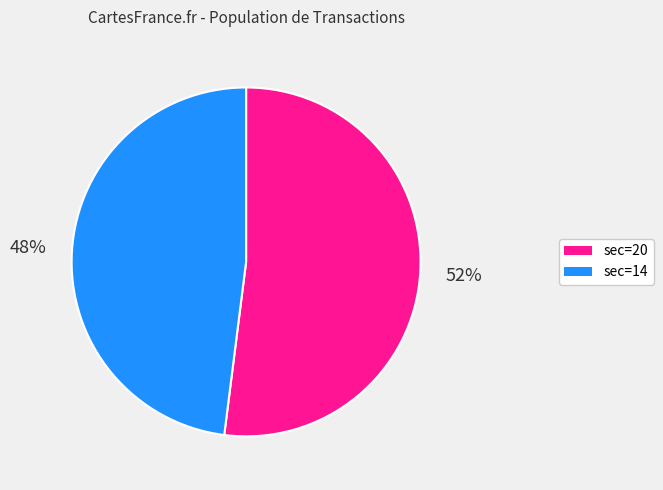

What percentage is the sec=20 slice, to the nearest percent?

52%